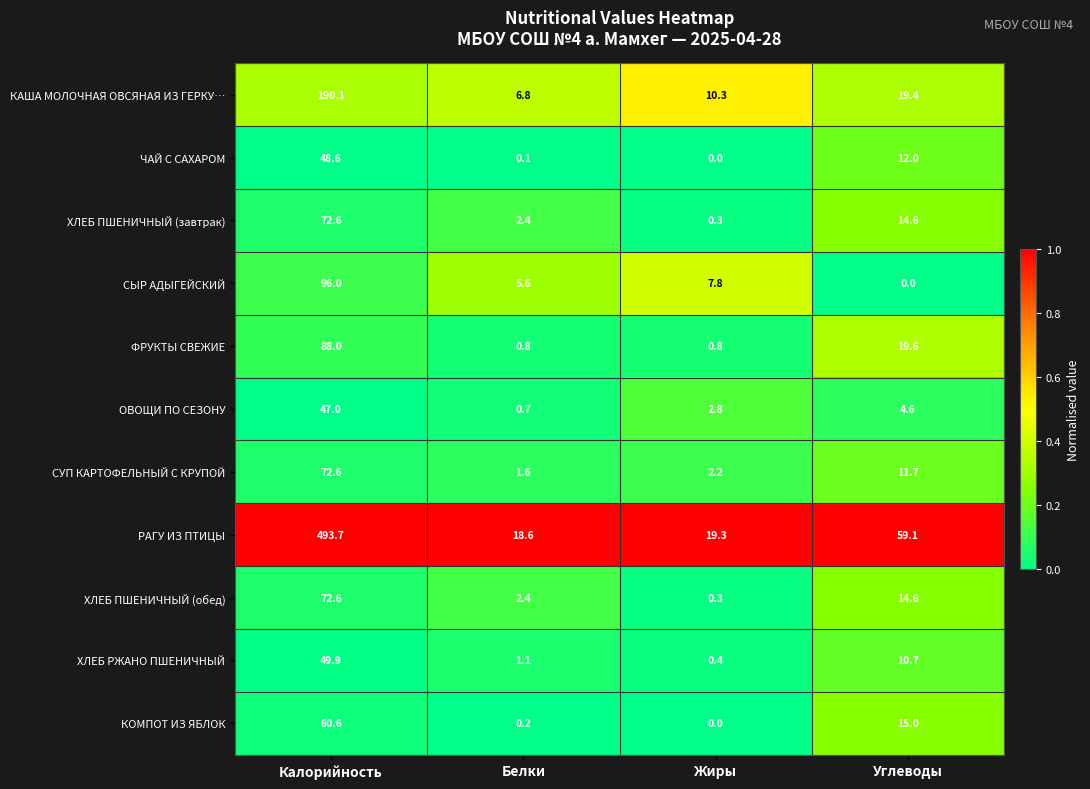

What is the difference between the maximum and second lowest values in the СЫР АДЫГЕЙСКИЙ series?

90.4